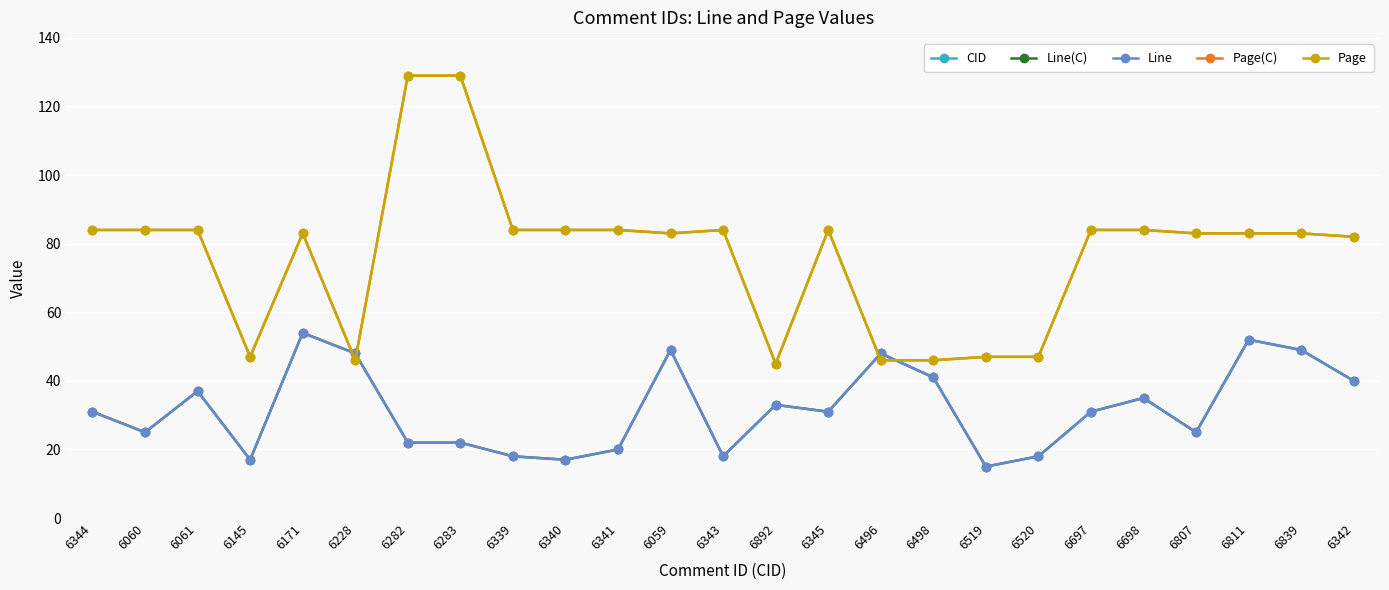

What is the difference between the CID values at 6282 and 6171?

111